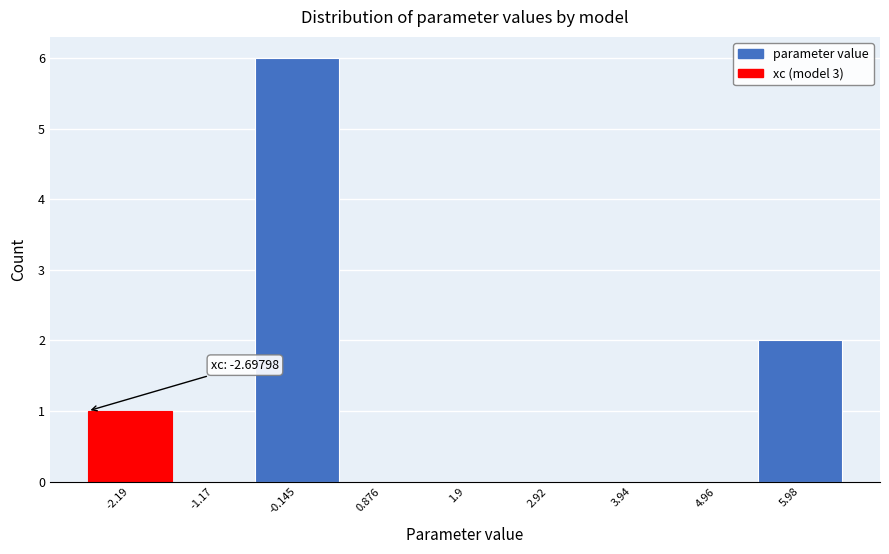

Over which range of the x-axis is the bar tallest?

-0.6 to 0.4